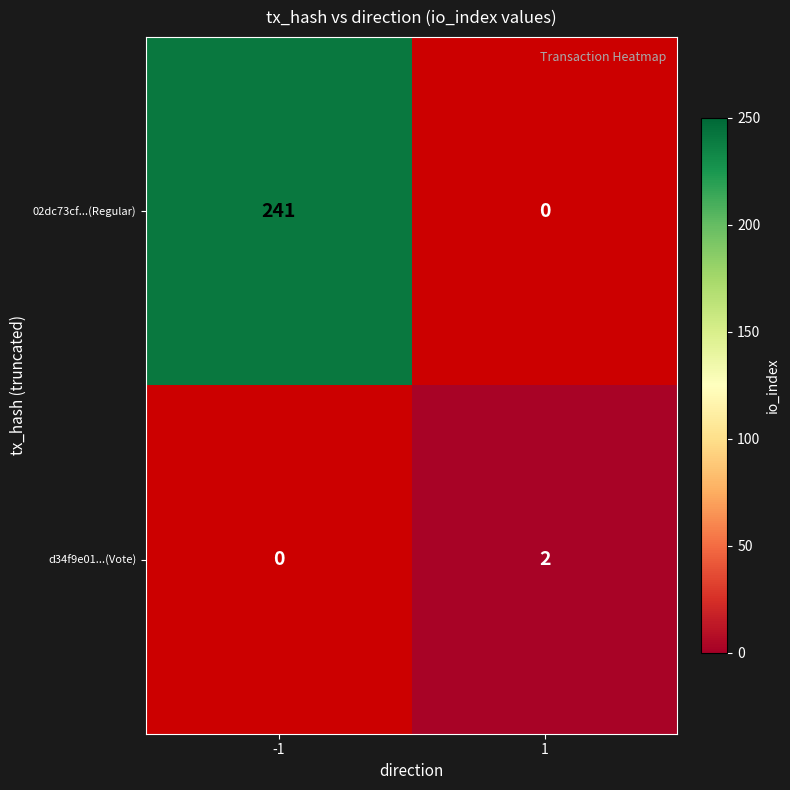

Rank the series by their average value, from highest to lowest.

02dc73cf...(Regular), d34f9e01...(Vote)